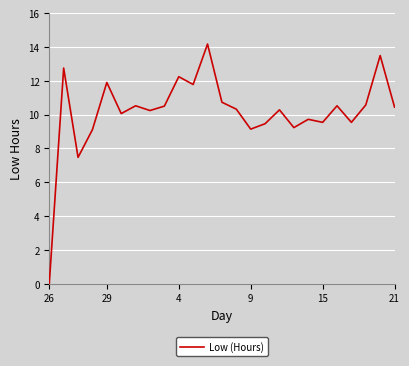

What is the average value?

10.1